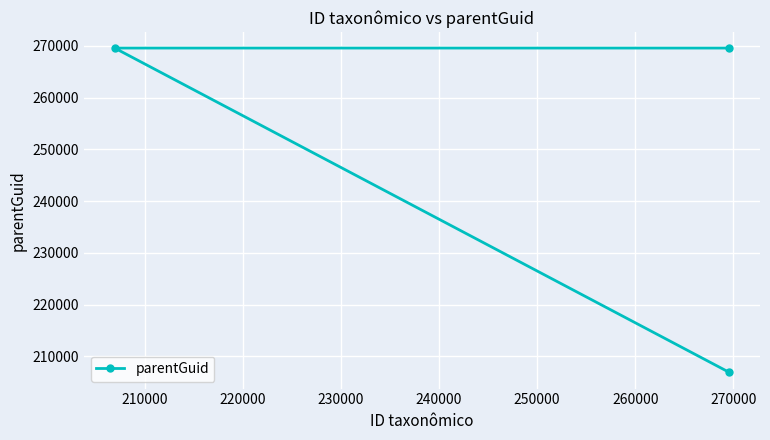

What is the difference between the second highest and minimum values?

62657